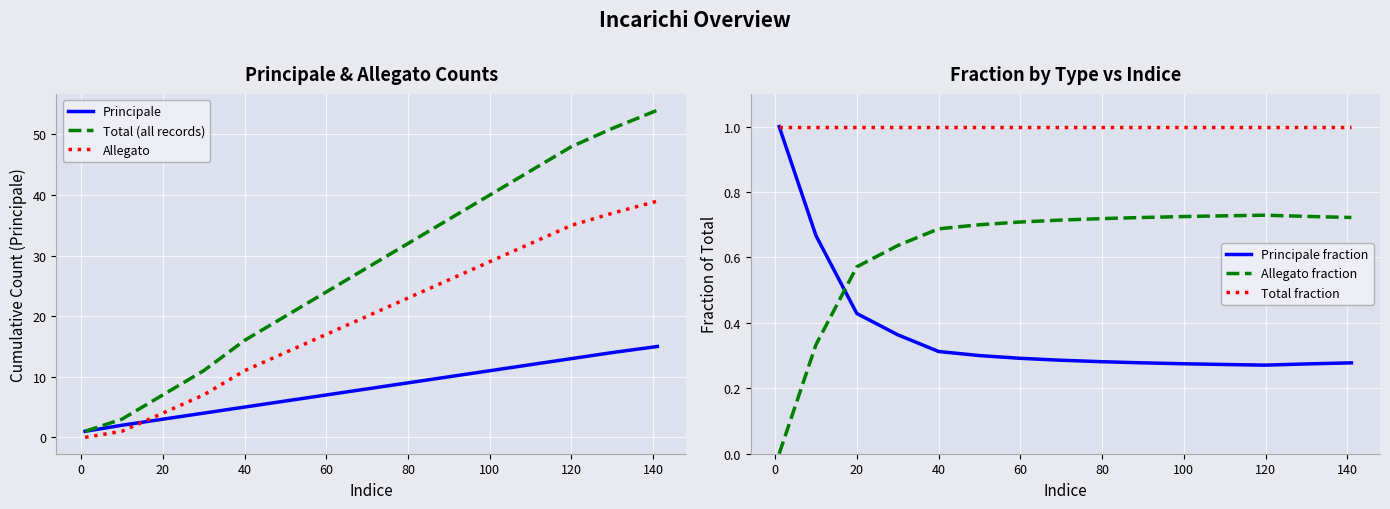

Which series has the largest total across all categories?

Total (all records)